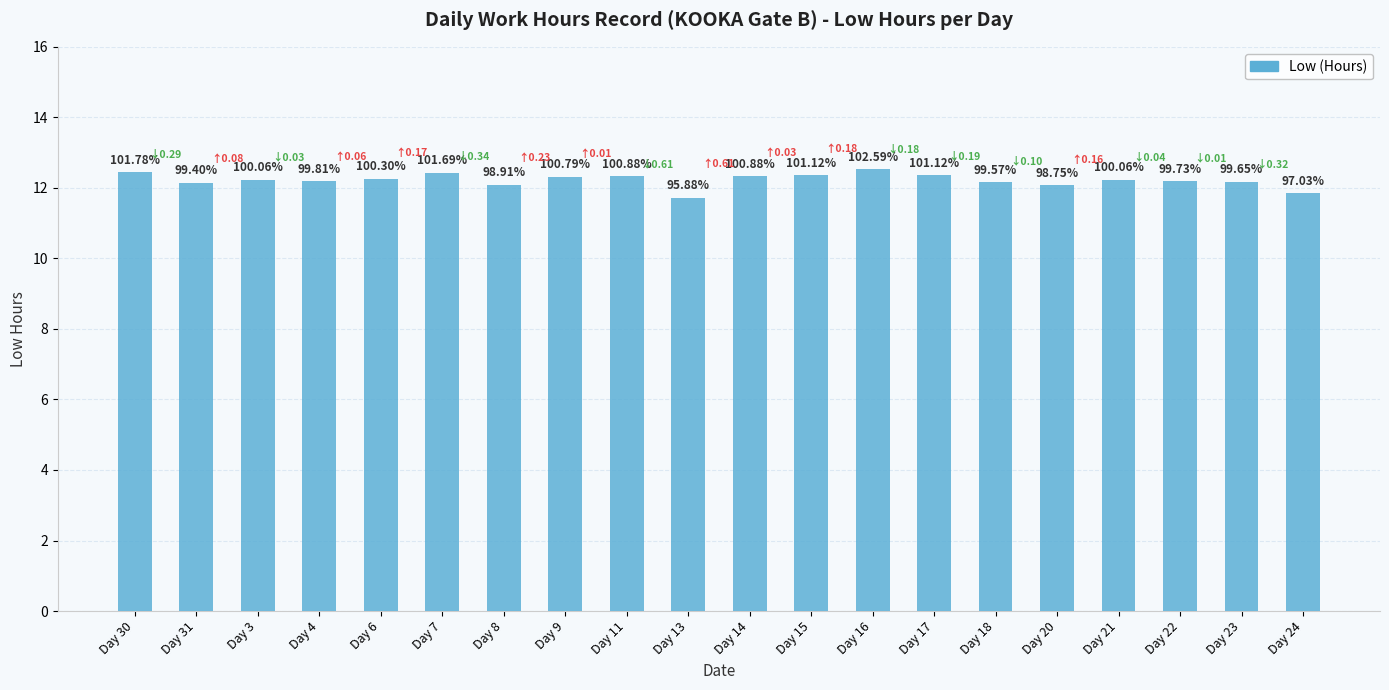

At which label does the data first exceed 12?

Day 30